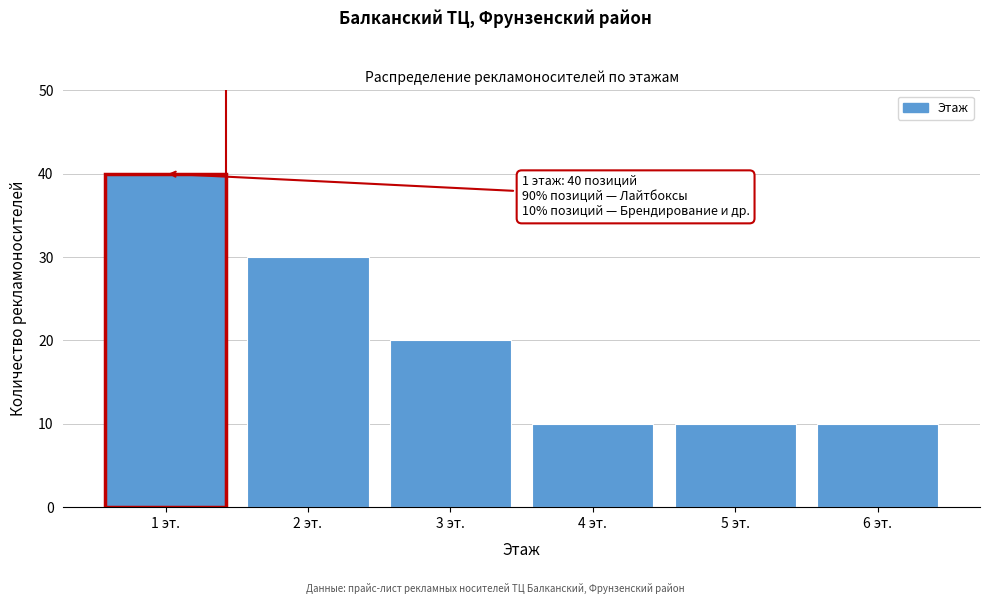

Reading left to right, what are all the values shown in this chart?

1 эт.=40	2 эт.=30	3 эт.=20	4 эт.=10	5 эт.=10	6 эт.=10